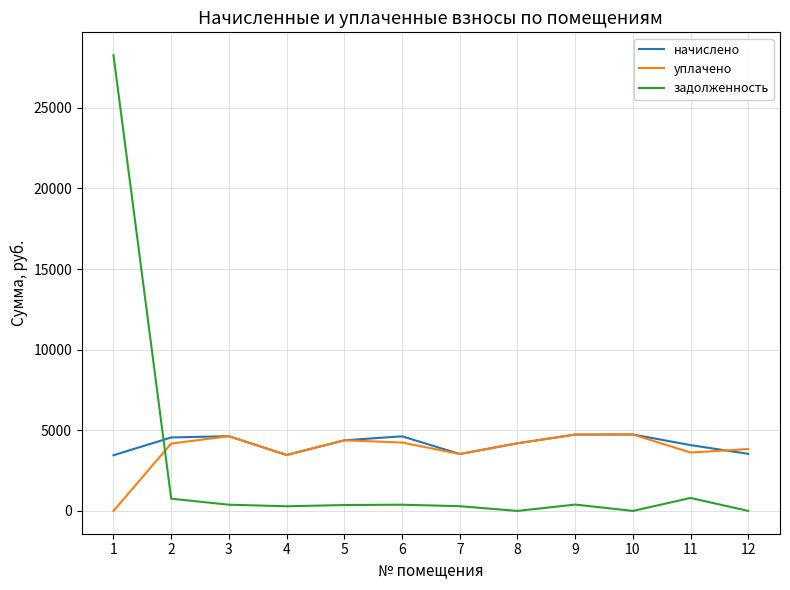

What is the difference between the highest and lowest values at 1?

28261.9